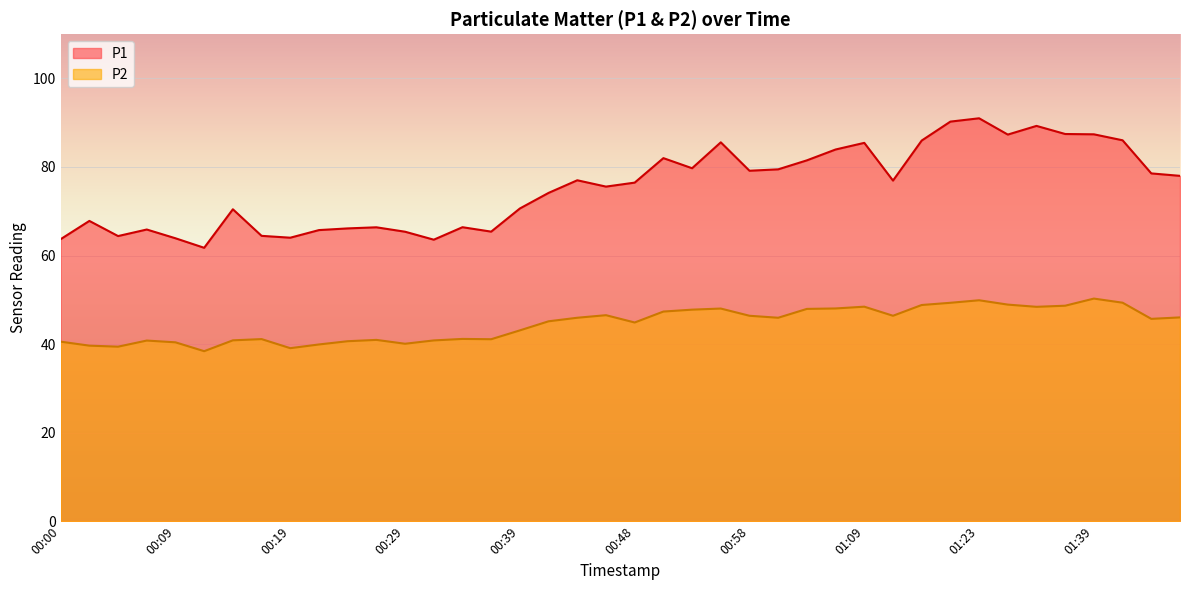

True or false: P1 and P2 cross at least once.

False